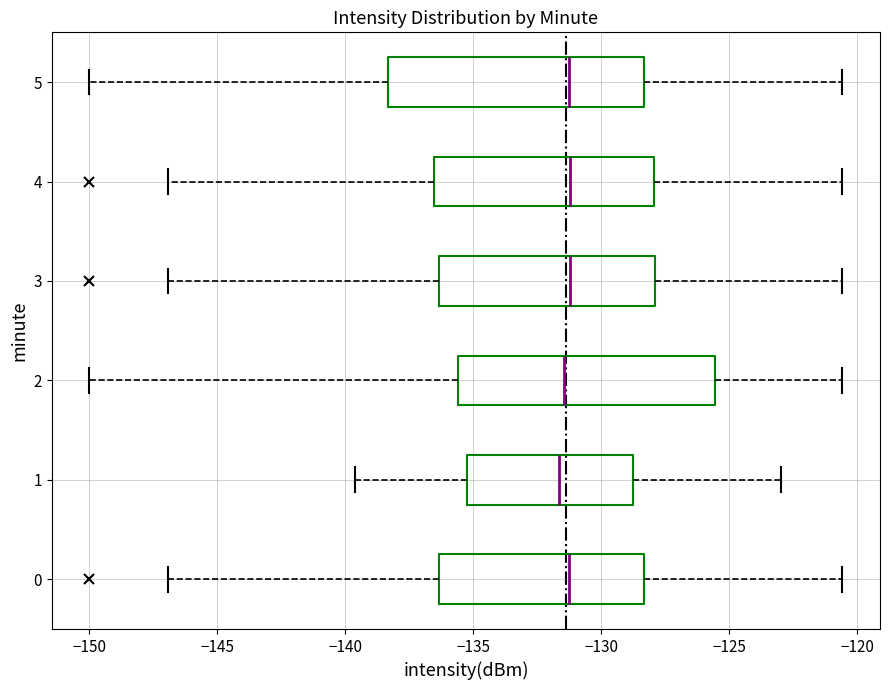

Reading bottom to top, transcribe this box plot: for each box, give where its median line is, the range the box spans, and where its two whiskers end, as read against the x-axis. The values are not printed on the chart, so give them approximately, as read against the axis.

0: median -131.5, box -136.5 to -128.5, whiskers -147.0 to -120.5
1: median -131.5, box -135.5 to -129.0, whiskers -139.5 to -123.0
2: median -131.5, box -135.5 to -125.5, whiskers -150.0 to -120.5
3: median -131.0, box -136.5 to -128.0, whiskers -147.0 to -120.5
4: median -131.0, box -136.5 to -128.0, whiskers -147.0 to -120.5
5: median -131.5, box -138.5 to -128.5, whiskers -150.0 to -120.5